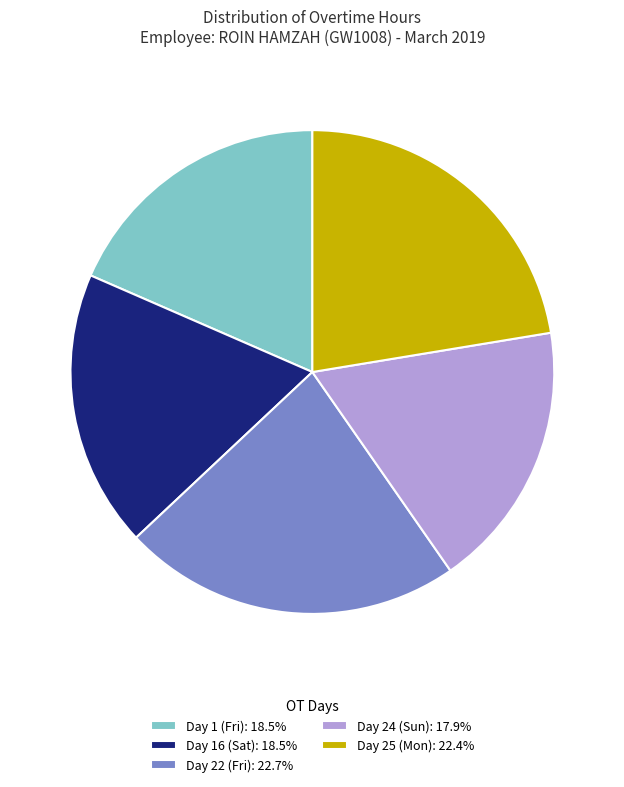

What is the ratio of the value at Day 24 (Sun) to the value at Day 16 (Sat)?

1.0